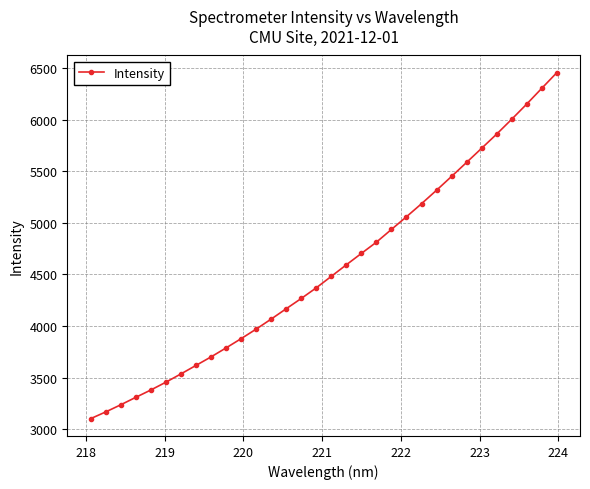

What is the greatest value displayed?

6453.9